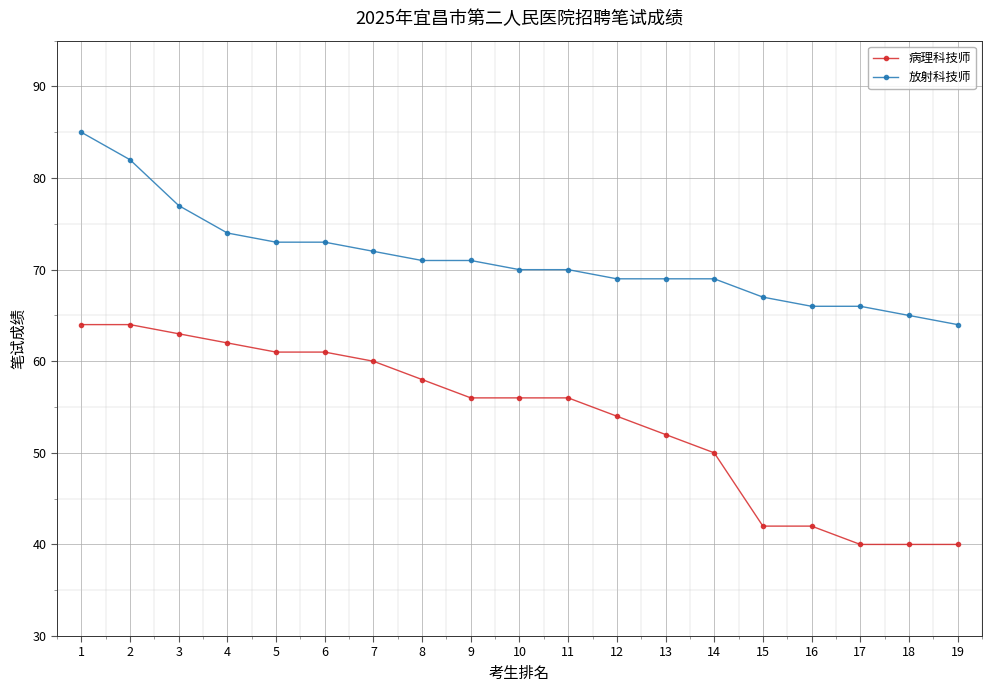

Reading left to right, extract all data points from this chart.

病理科技师: 1=64	2=64	3=63	4=62	5=61	6=61	7=60	8=58	9=56	10=56	11=56	12=54	13=52	14=50	15=42	16=42	17=40	18=40	19=40
放射科技师: 1=85	2=82	3=77	4=74	5=73	6=73	7=72	8=71	9=71	10=70	11=70	12=69	13=69	14=69	15=67	16=66	17=66	18=65	19=64